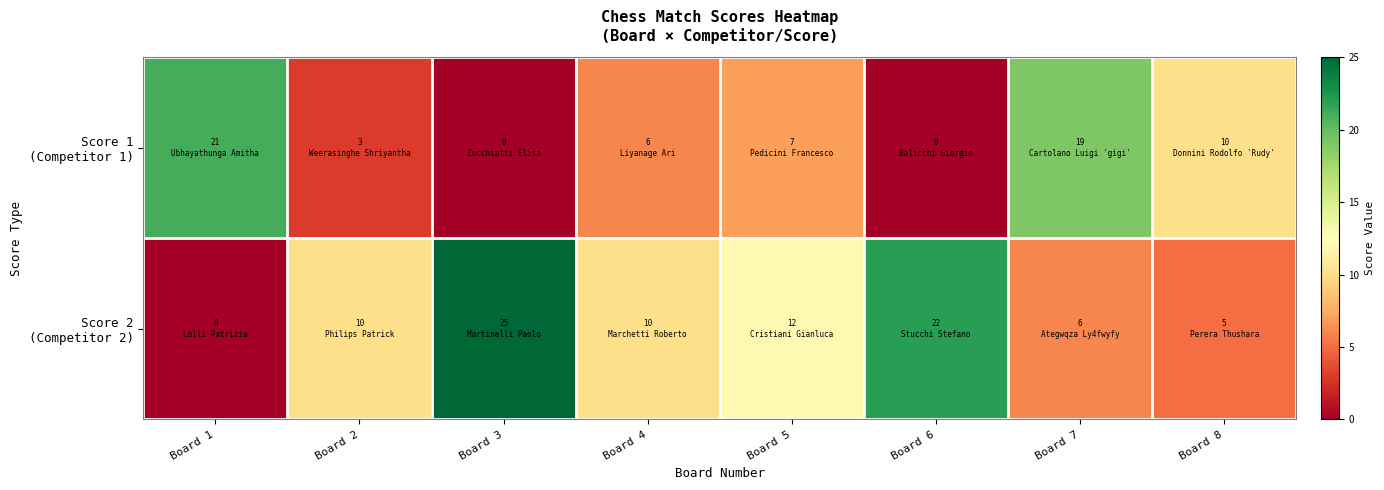

Which label corresponds to the smallest value in the chart?

Board 3